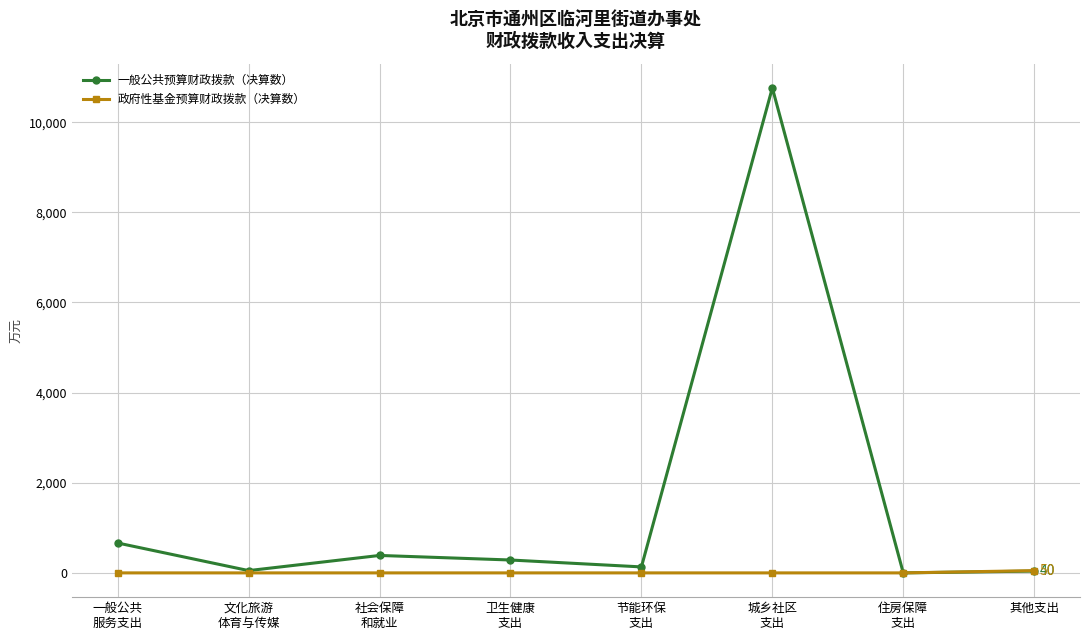

Where does the 一般公共预算财政拨款（决算数） series first go above 285?

一般公共
服务支出